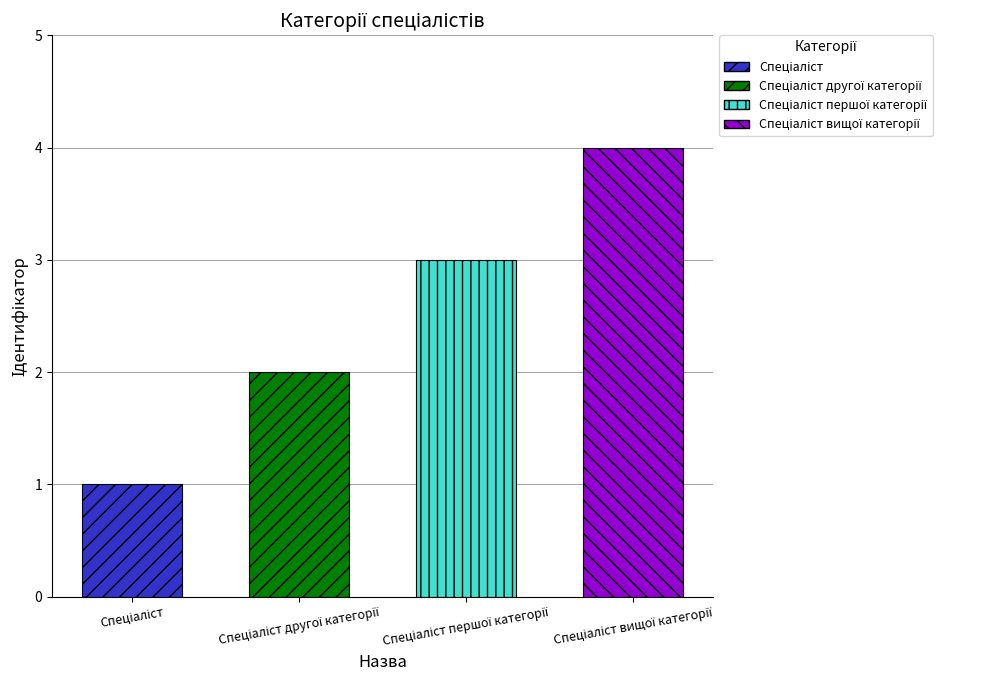

Between Спеціаліст другої категорії and Спеціаліст, which is larger?

Спеціаліст другої категорії